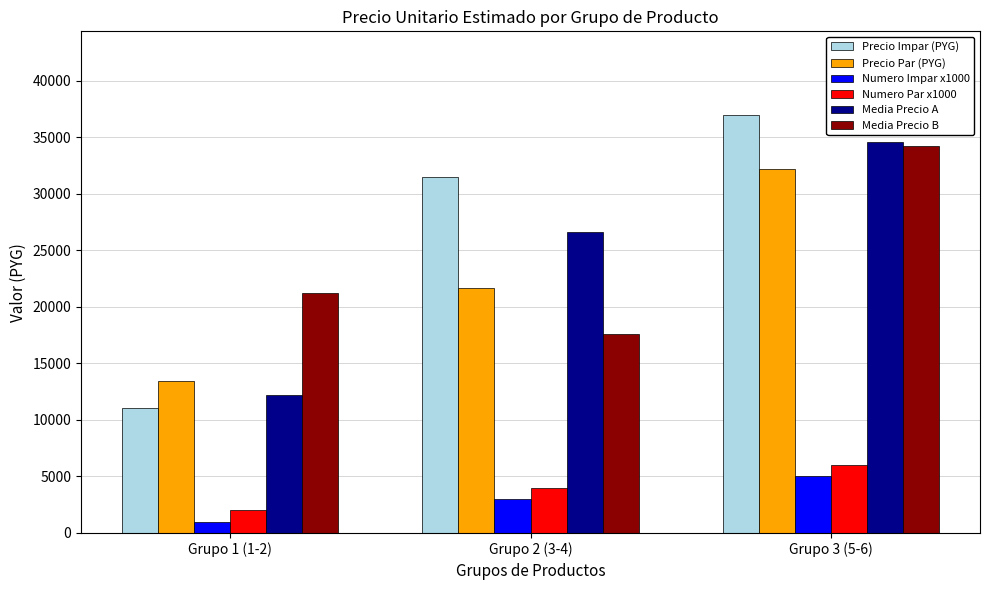

Which series has the largest range (max minus min)?

Precio Impar (PYG)